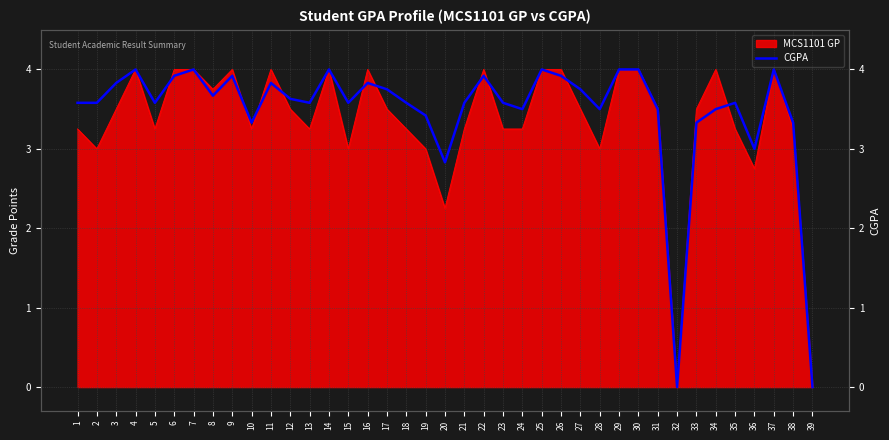

At which label is the value closest to 2?

20